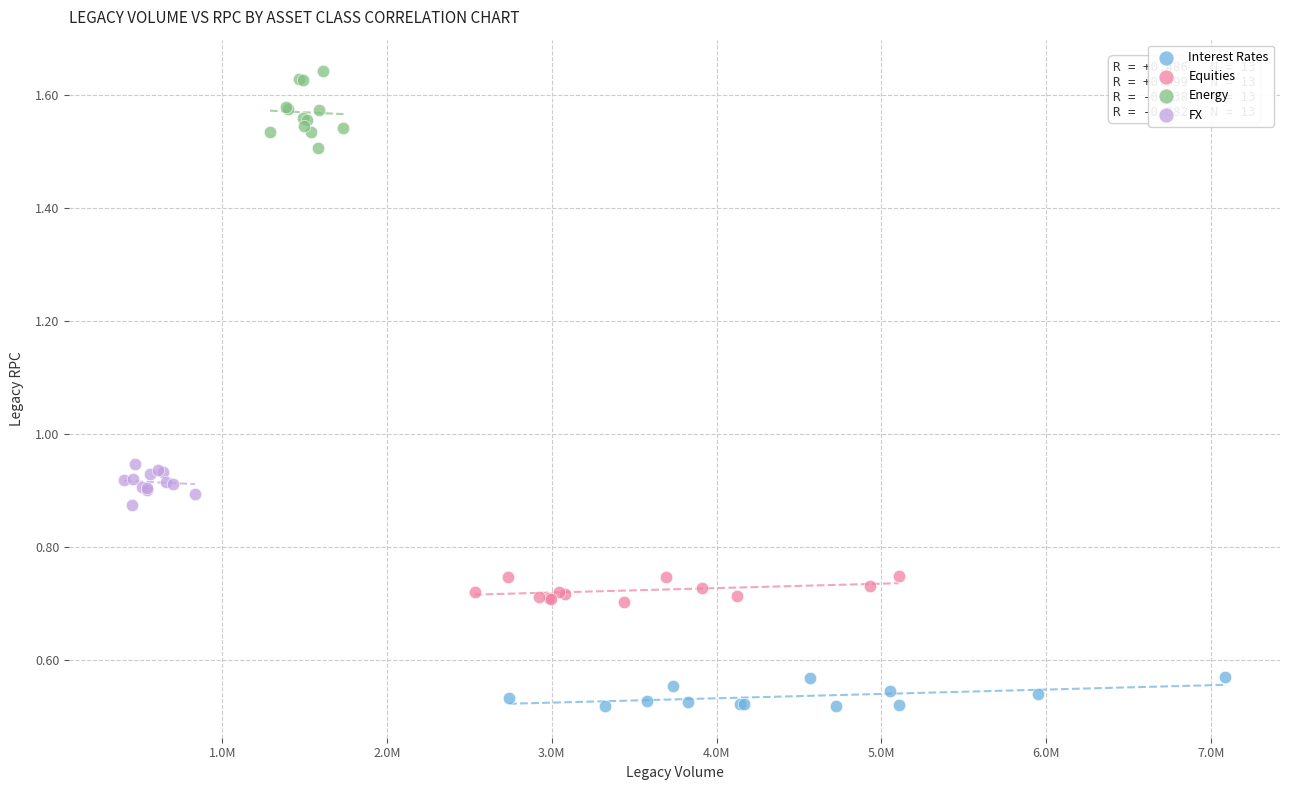

Which series has the widest spread of Y values?

Energy